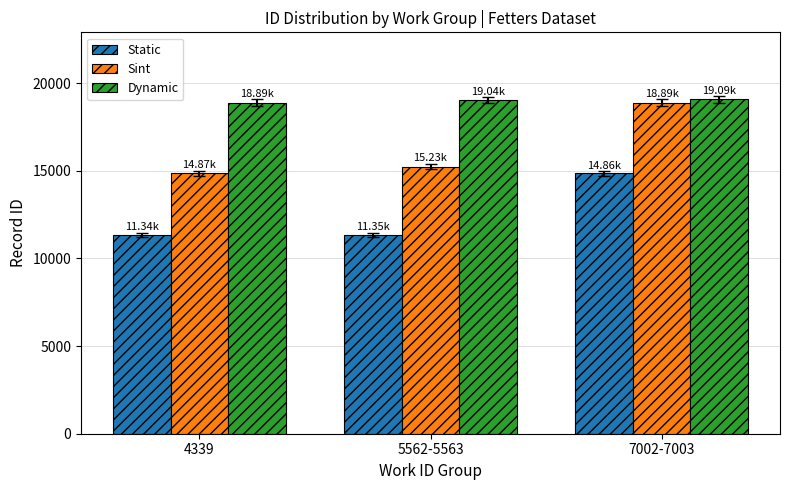

At which label is Static closest to 13104?

5562-5563